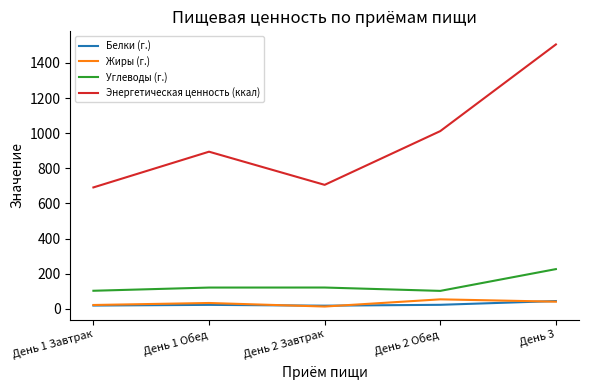

True or false: Углеводы (г.) and Энергетическая ценность (ккал) intersect in this chart.

False